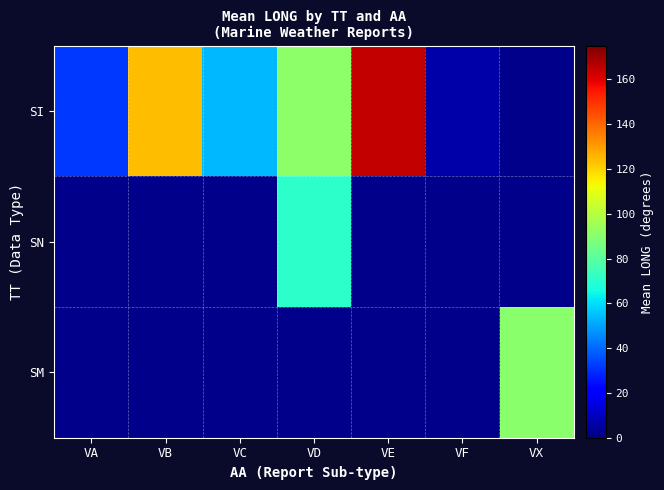

How many data points does each series have?

7